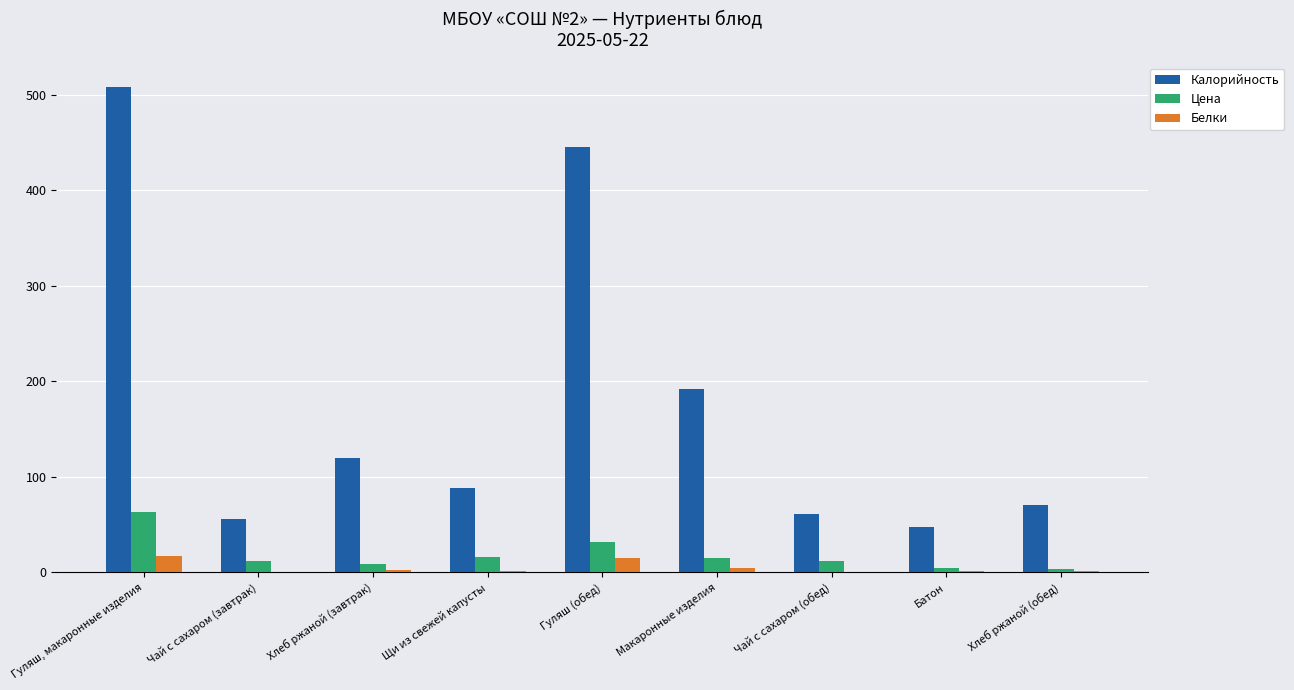

Are the bars horizontal?

No